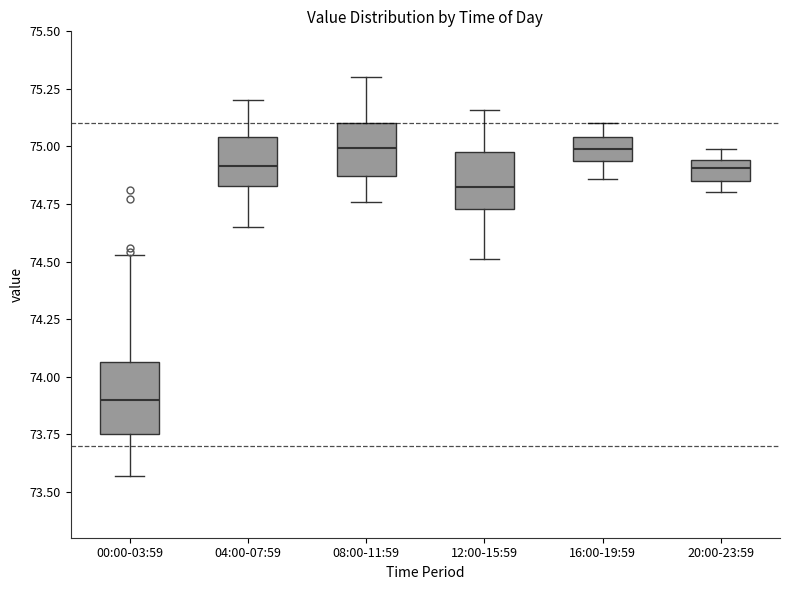

Where does the lower whisker of the box for 08:00-11:59 end on the y-axis? The values are not printed on the chart, so give them approximately, as read against the axis.

74.75